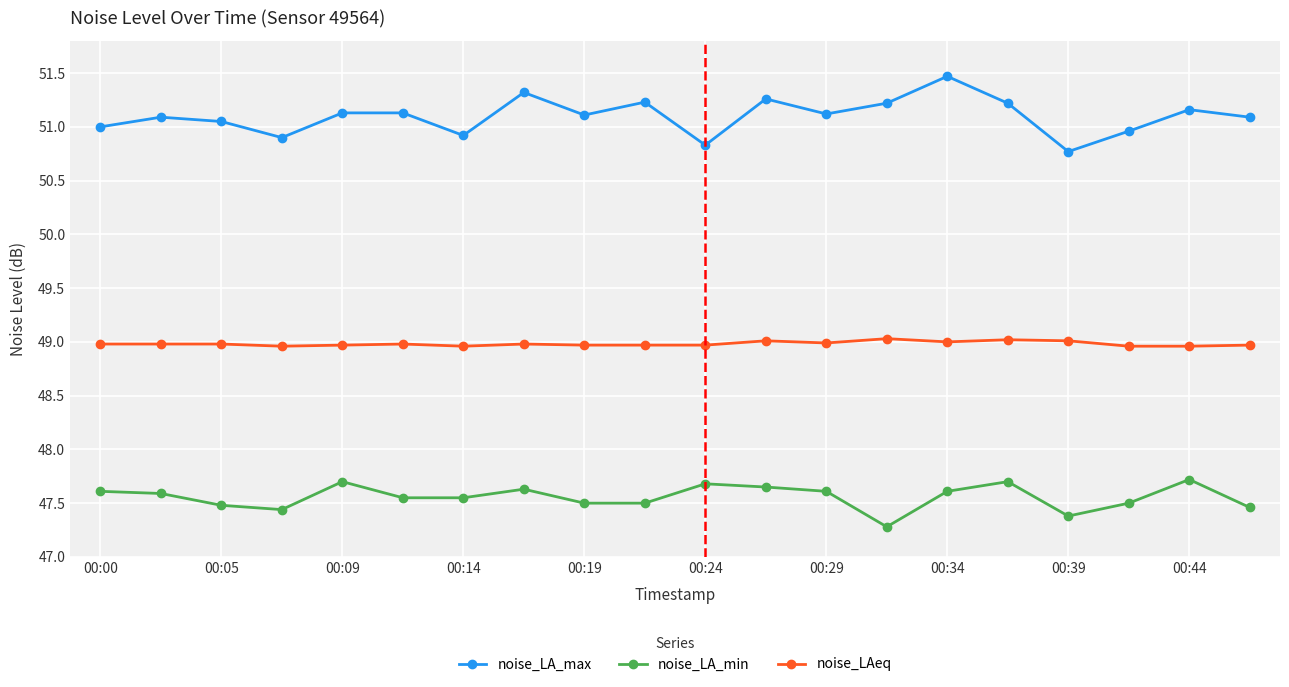

True or false: noise_LA_max and noise_LAeq intersect in this chart.

False